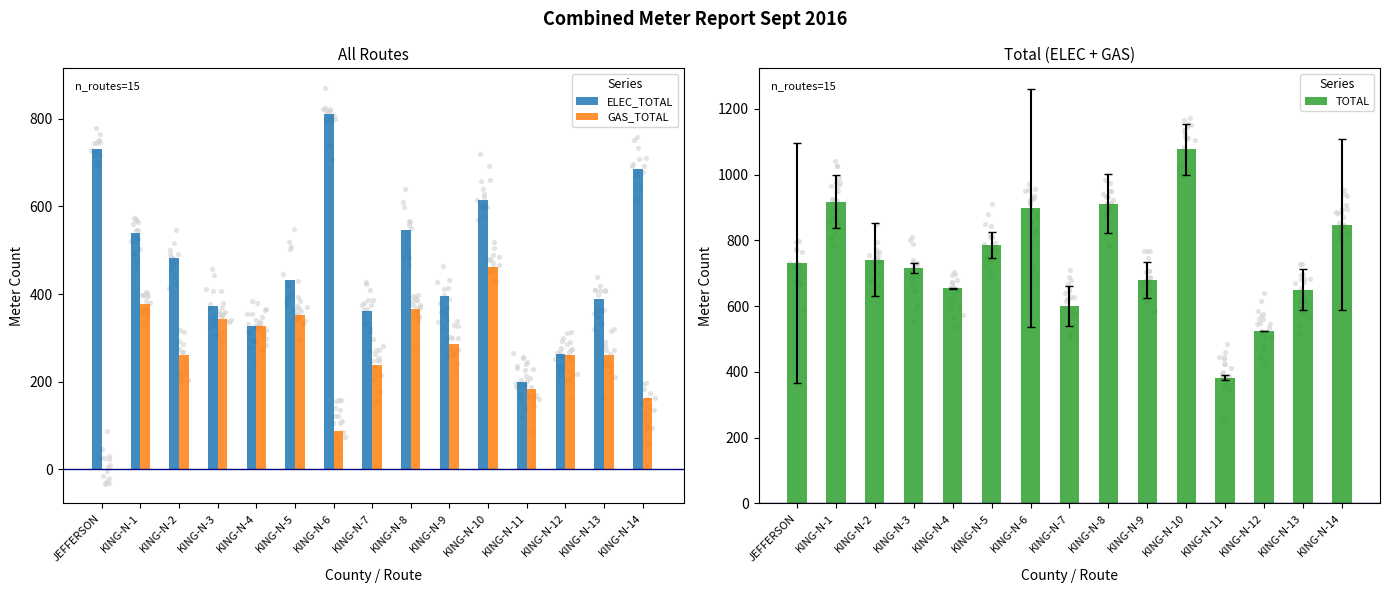

Is the value of TOTAL at KING-N-8 greater than the value of GAS_TOTAL at KING-N-12?

Yes